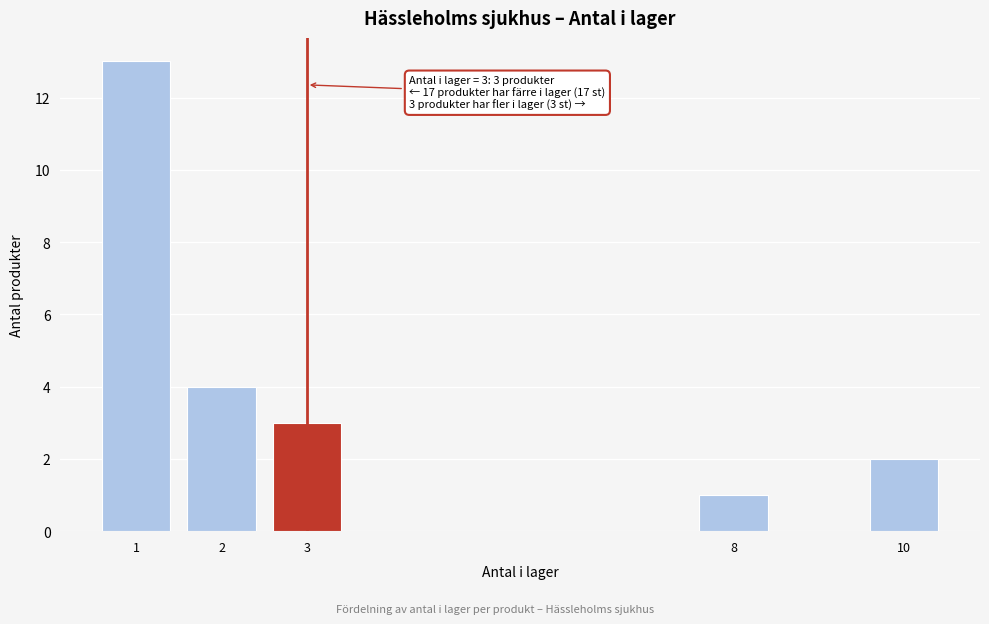

Reading left to right, extract all data points from this chart.

1=13	2=4	3=3	8=1	10=2